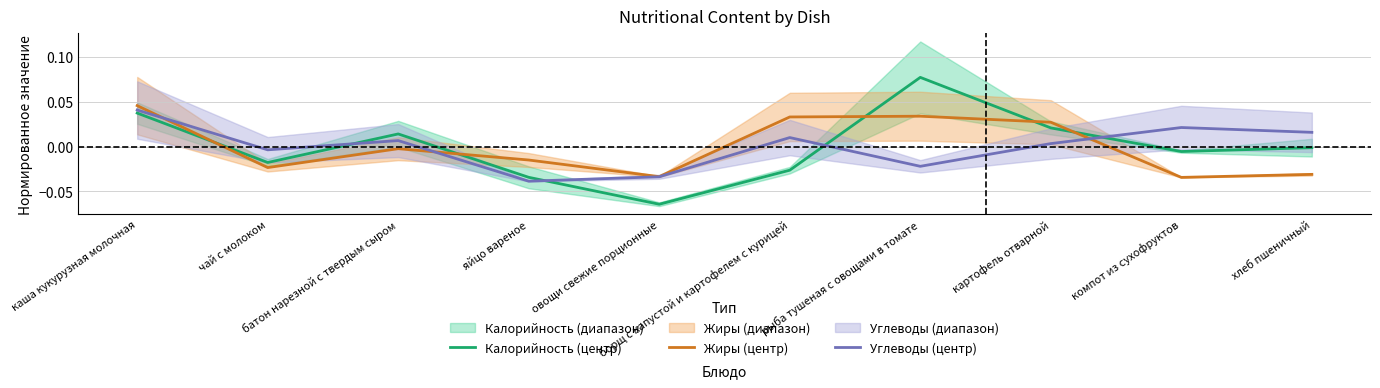

Where is Углеводы (центр) nearest to the value 0?

картофель отварной